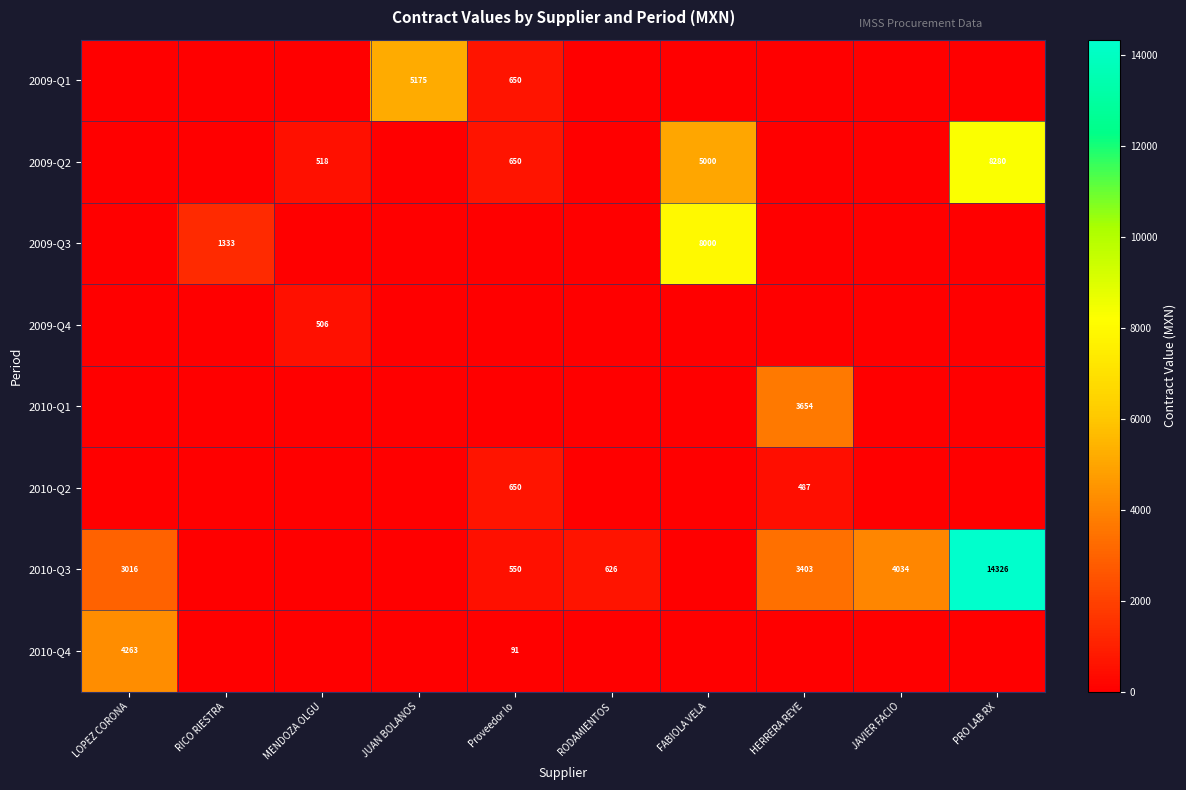

The value of 2009-Q2 at MENDOZA OLGU is 828. True or false?

False